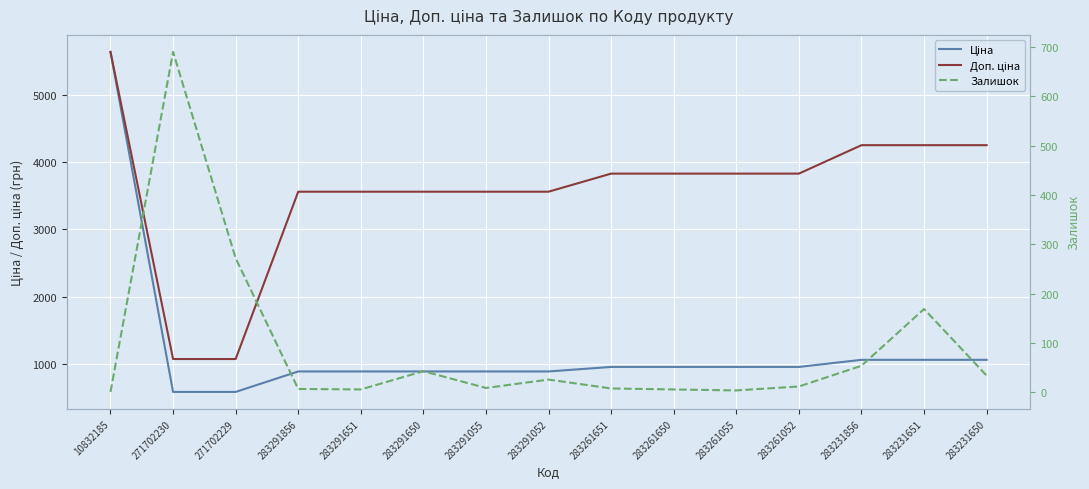

What is the approximate value of Залишок at 283231651?

169.0